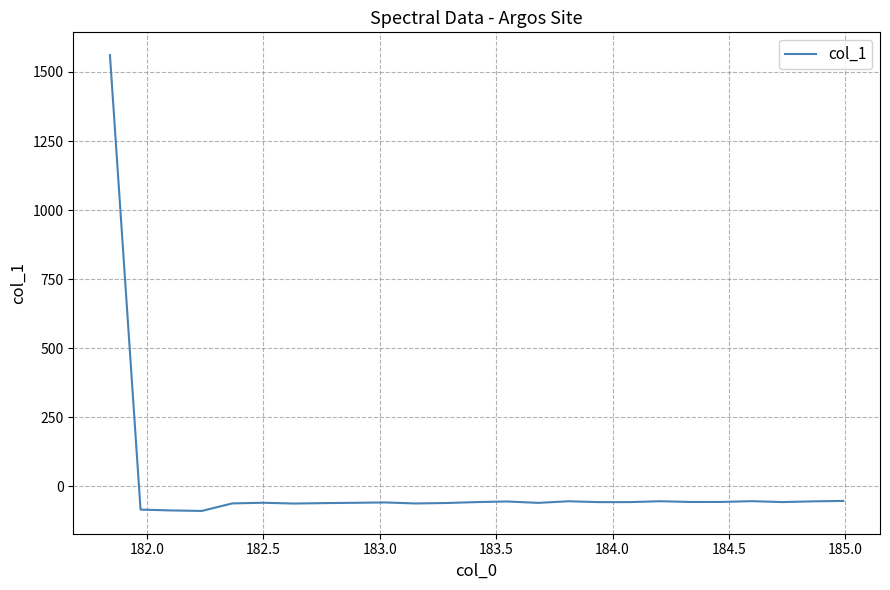

What is the difference between the maximum and minimum values?

1650.3